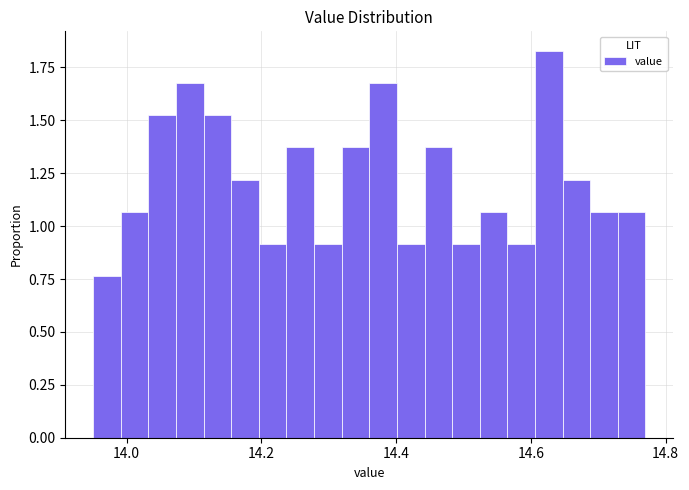

Around what value on the x-axis is the tallest bar? Give the approximate position of its centre, as read against the axis.

14.62